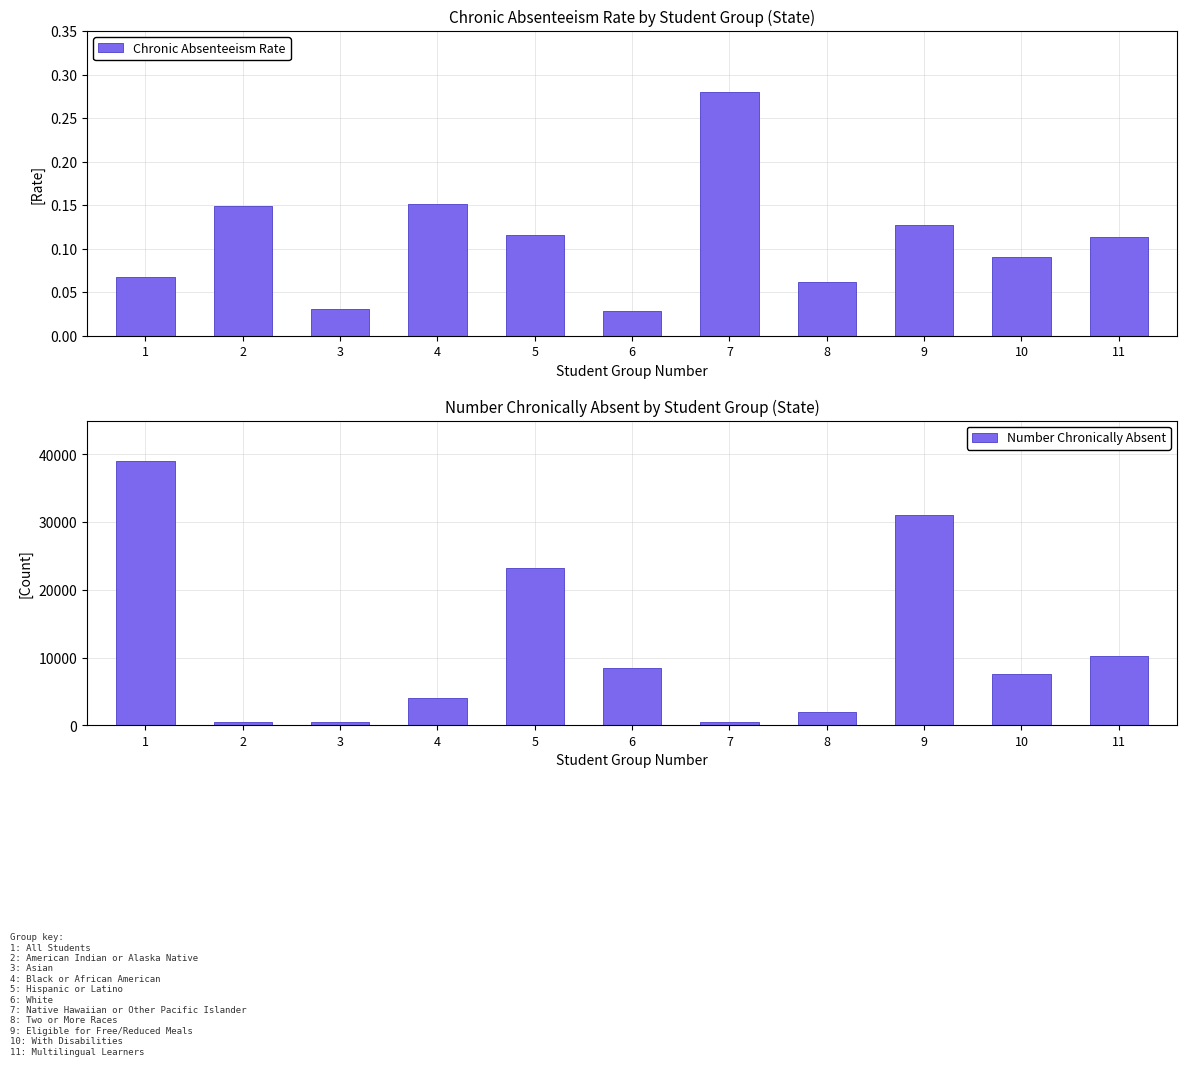

How many groups of bars are there?

11